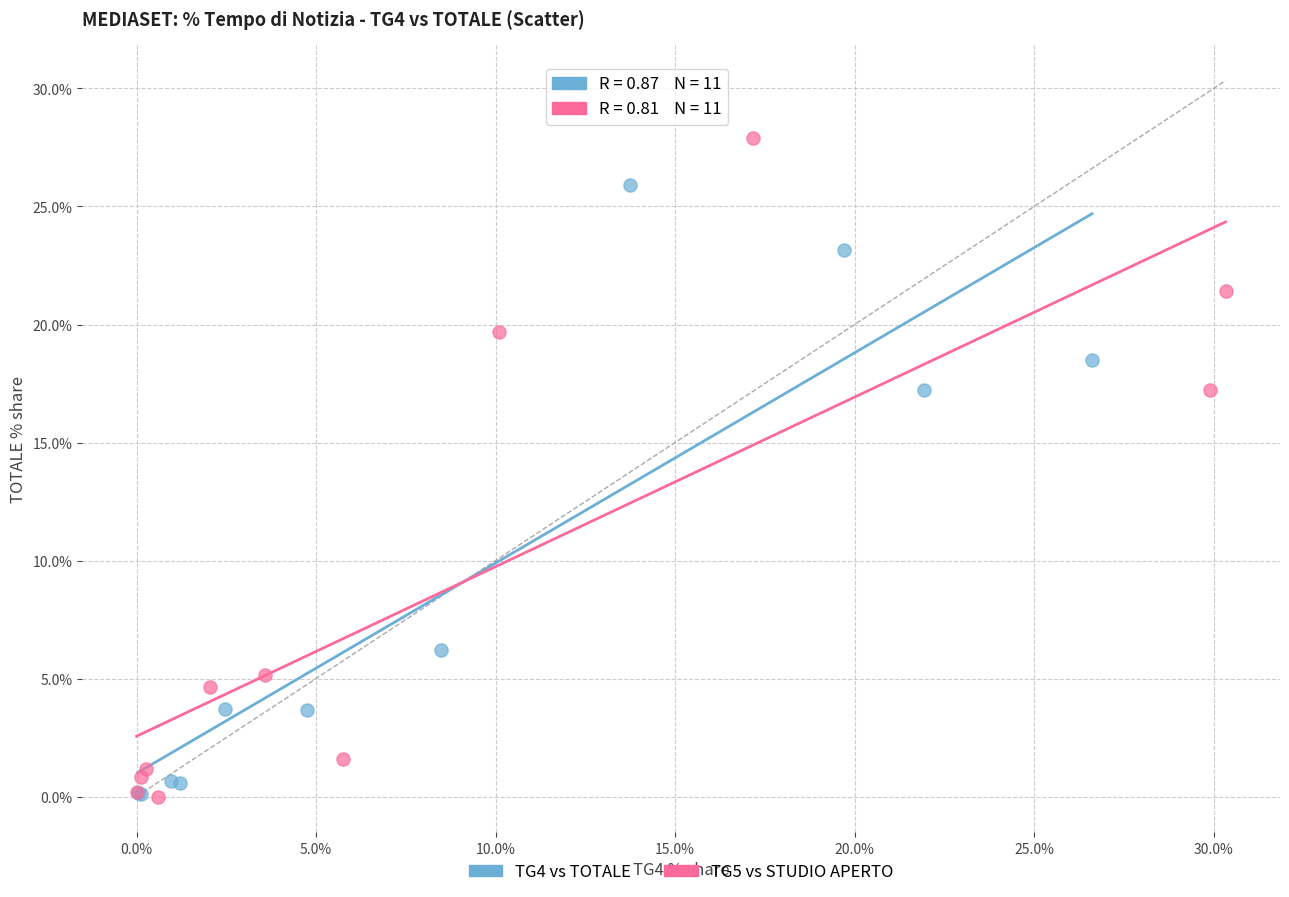

Which series has the largest Y range (max minus min)?

TG5 vs STUDIO APERTO